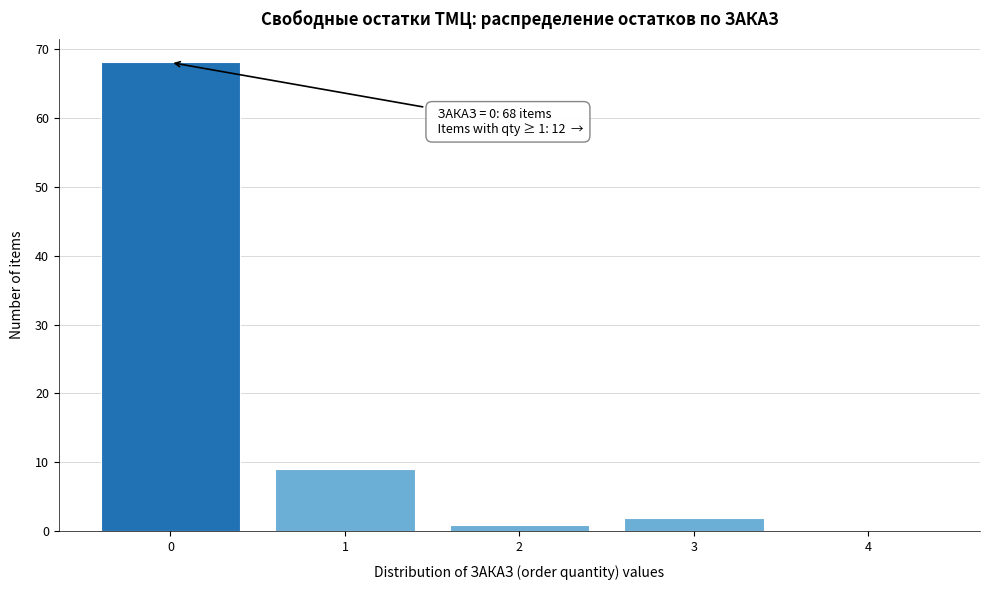

Reading left to right, list all the values displayed in this chart.

0=68	1=9	2=1	3=2	4=0